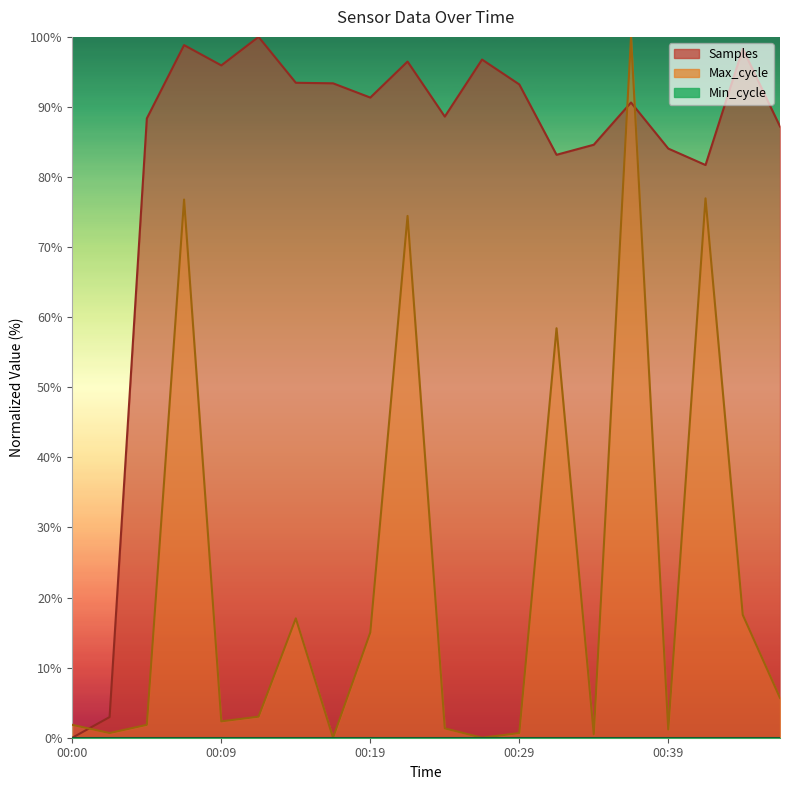

True or false: Samples and Max_cycle cross at least once.

True